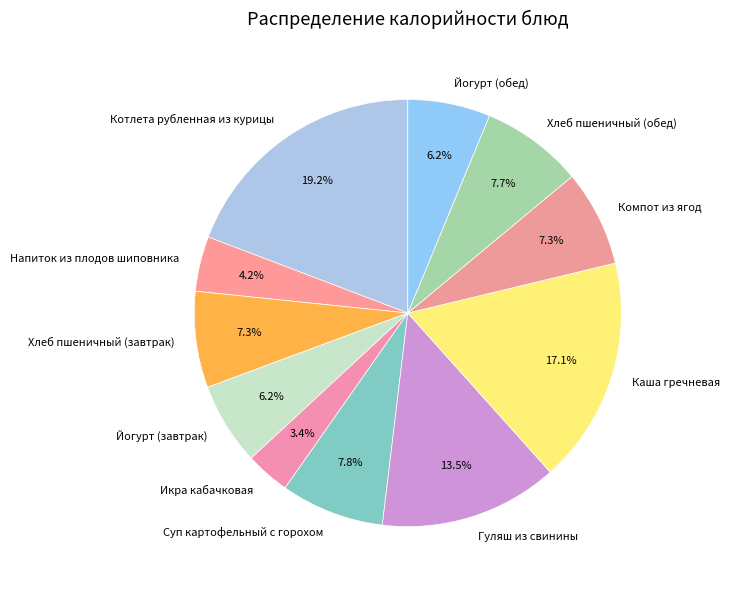

Combined, what portion of the pie is Котлета рубленная из курицы and Икра кабачковая?

22.6%